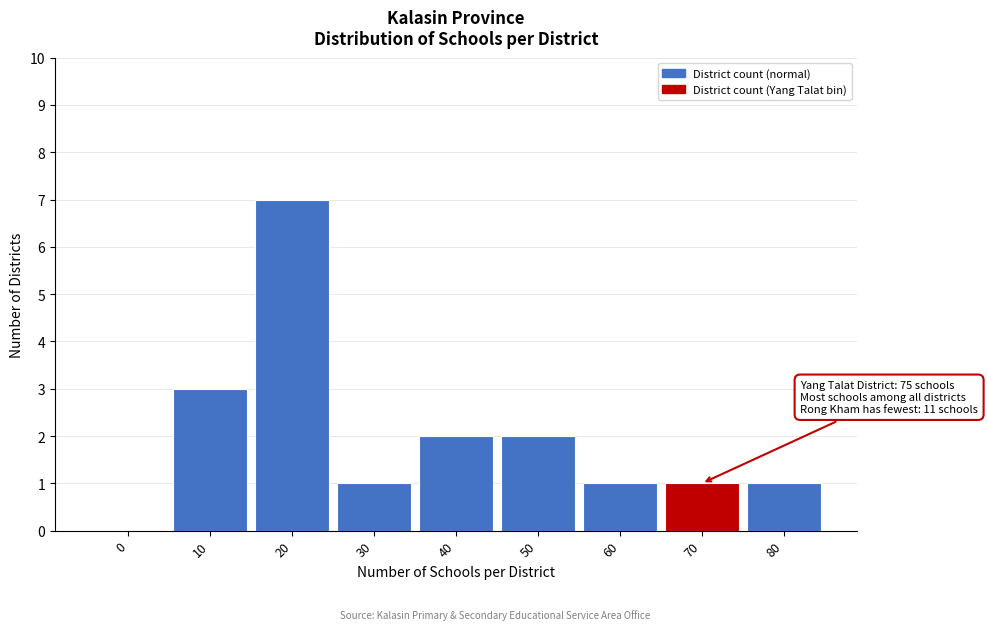

Reading left to right, extract all data points from this chart.

0=0	10=3	20=7	30=1	40=2	50=2	60=1	70=1	80=1